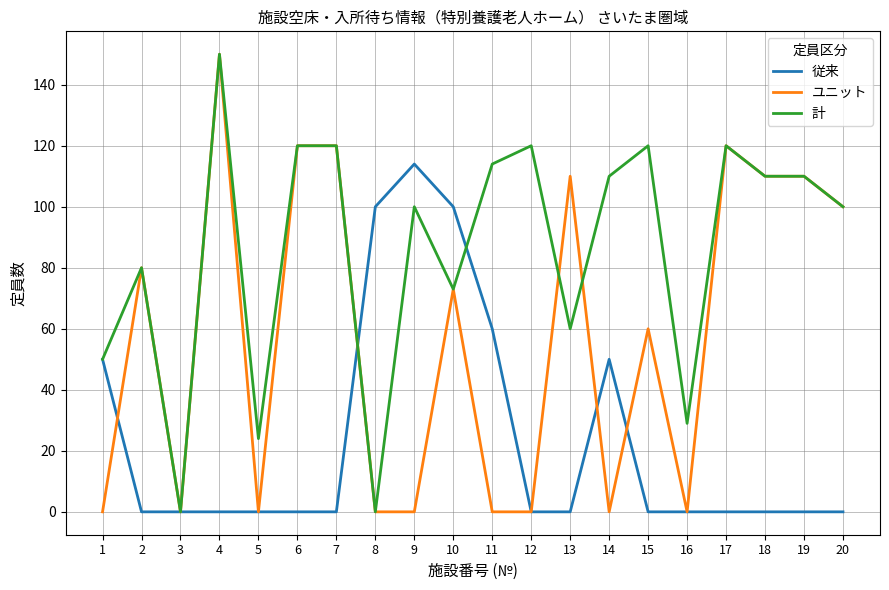

Reading left to right, transcribe all the data shown in this chart.

従来: 1=50	2=0	3=0	4=0	5=0	6=0	7=0	8=100	9=114	10=100	11=60	12=0	13=0	14=50	15=0	16=0	17=0	18=0	19=0	20=0
ユニット: 1=0	2=80	3=0	4=150	5=0	6=120	7=120	8=0	9=0	10=73	11=0	12=0	13=110	14=0	15=60	16=0	17=120	18=110	19=110	20=100
計: 1=50	2=80	3=0	4=150	5=24	6=120	7=120	8=0	9=100	10=73	11=114	12=120	13=60	14=110	15=120	16=29	17=120	18=110	19=110	20=100